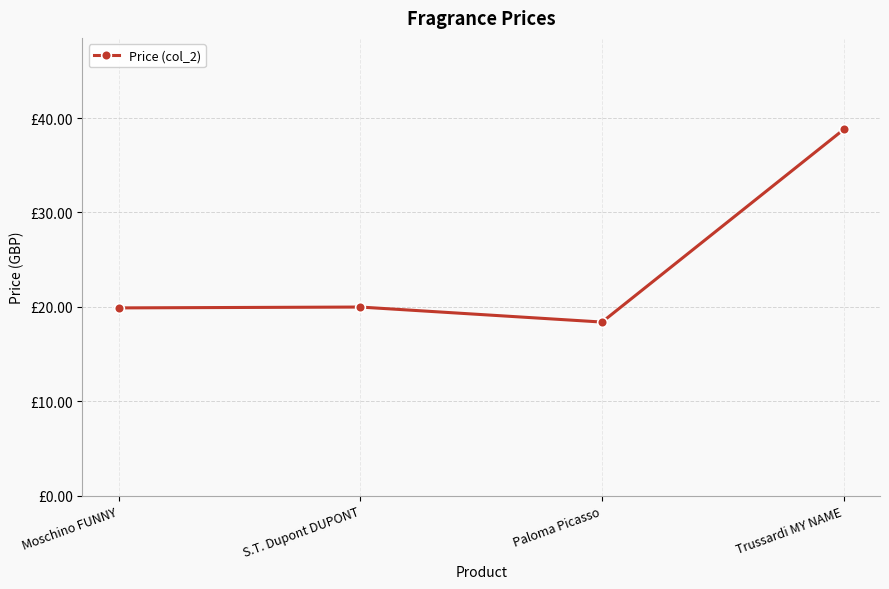

Which label corresponds to the largest value in the chart?

Trussardi MY NAME